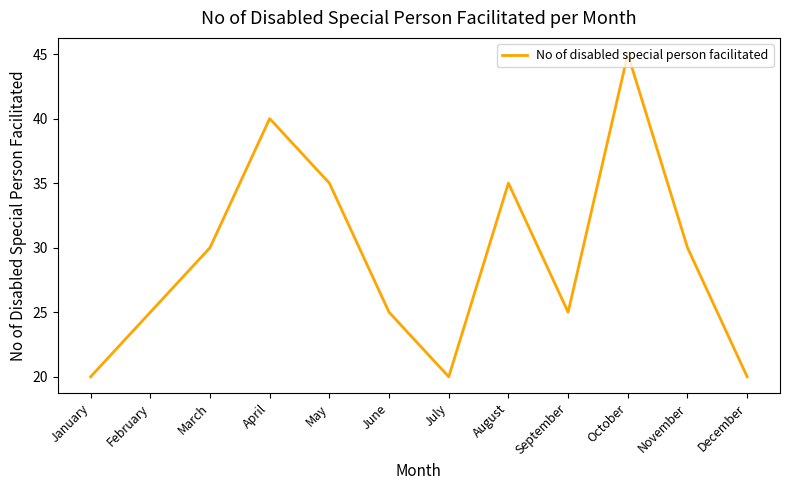

Which has a higher value, July or March?

March